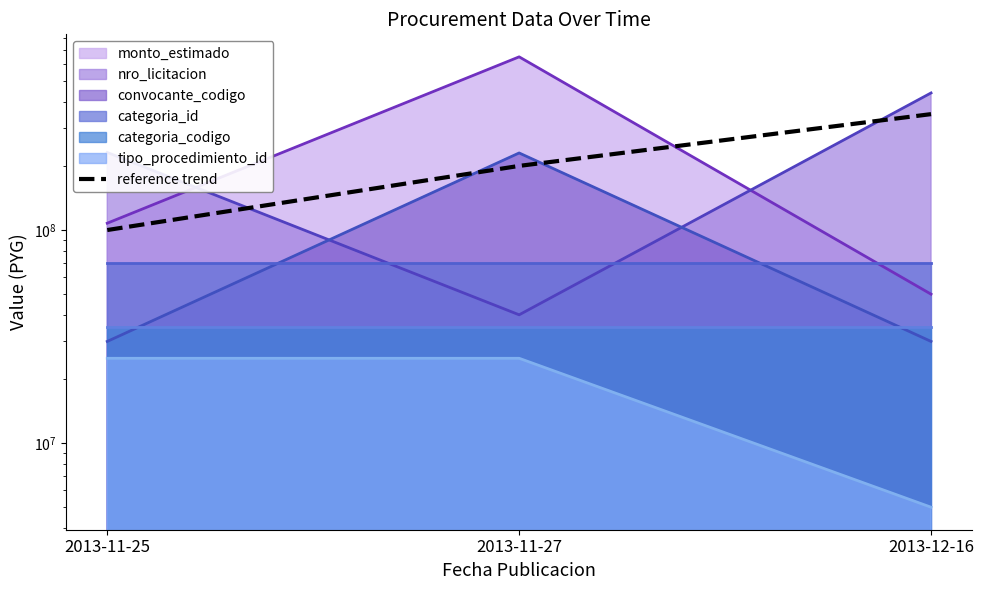

What is the difference between the maximum and minimum values?

250000000